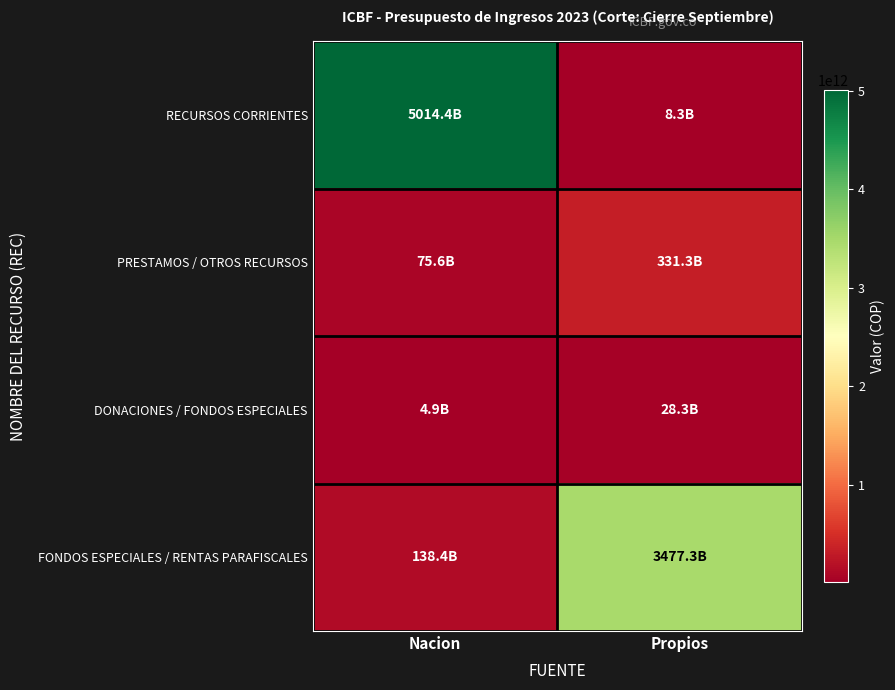

At which category is the sum across all series the highest?

Nacion